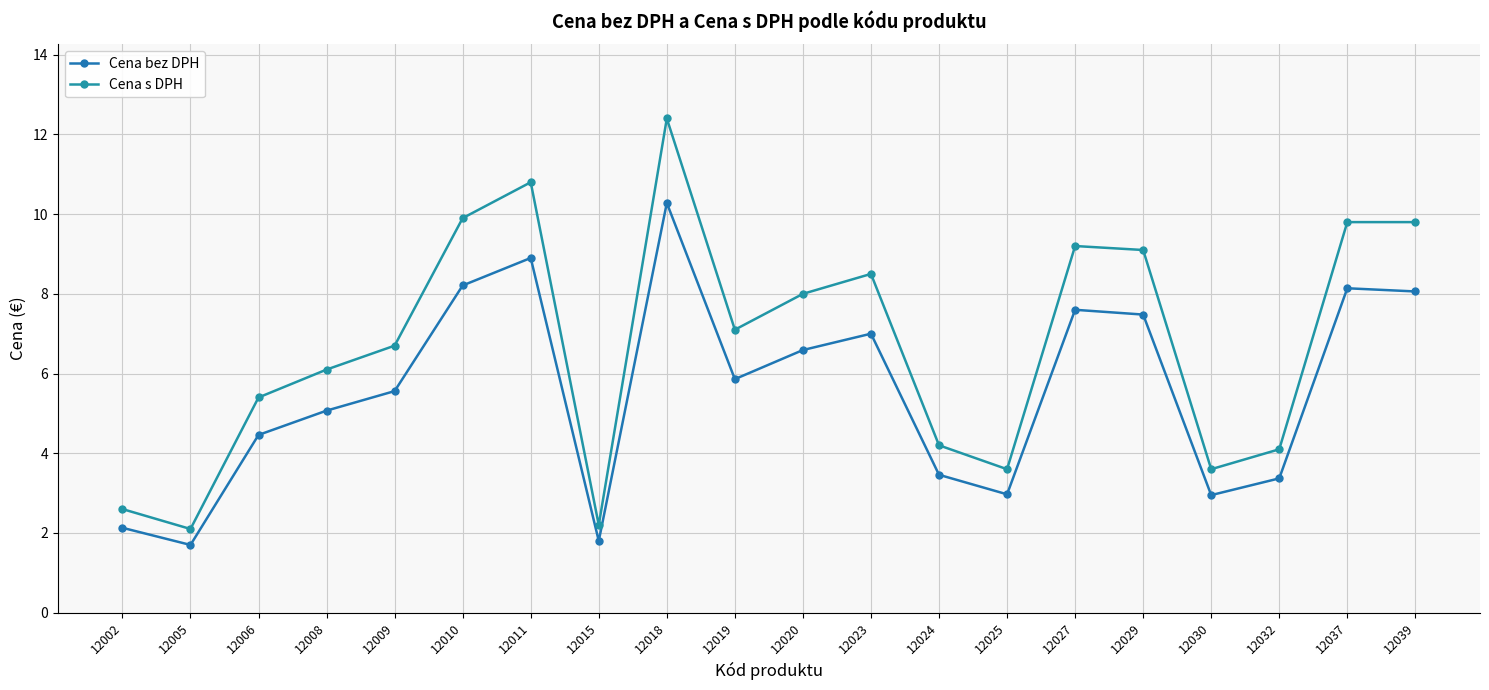

What is the sum of the Cena bez DPH values at 12020 and 12019?

12.4